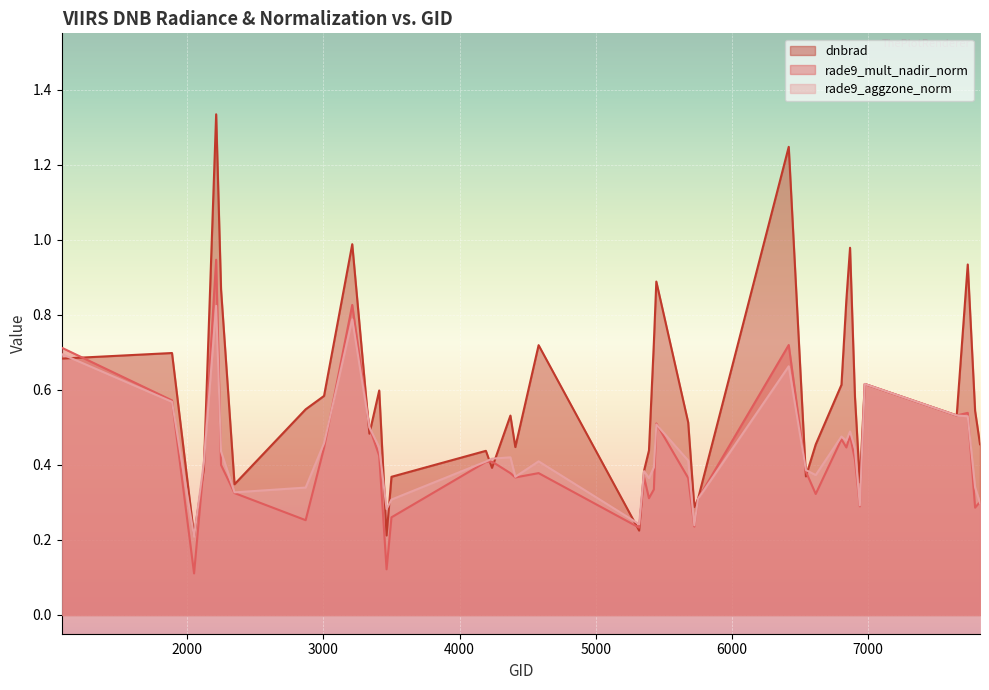

Which series has the widest spread of values?

dnbrad